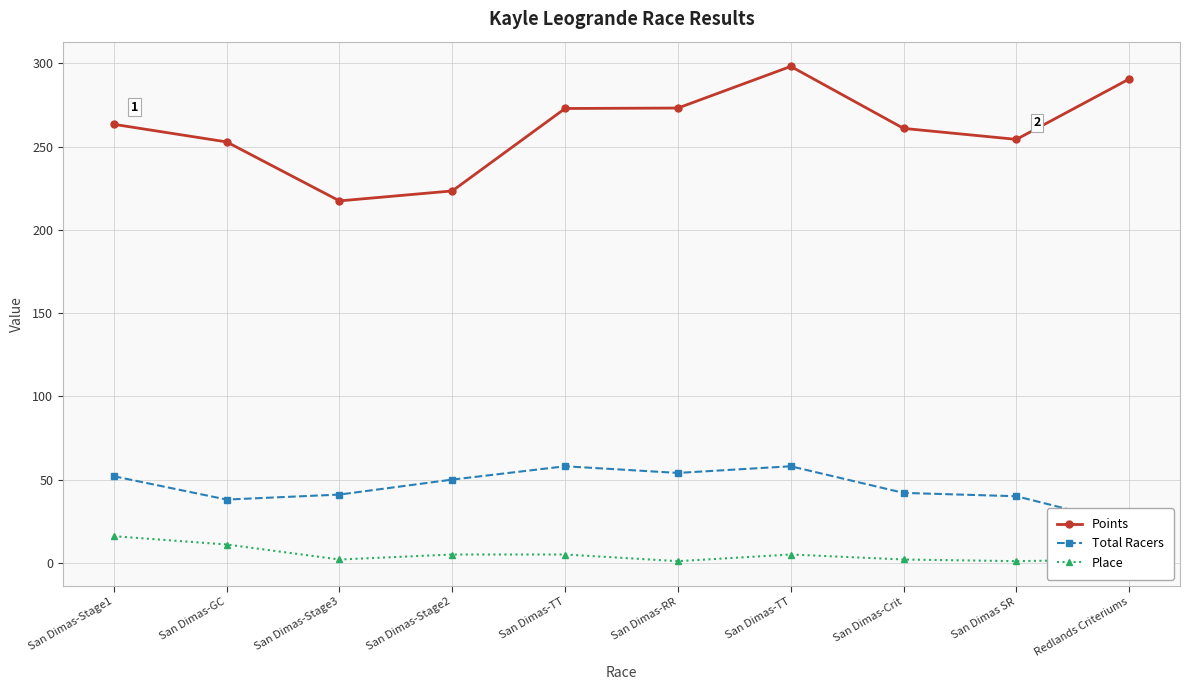

Reading left to right, what are all the values shown in this chart?

Points: San Dimas-Stage1=263.4	San Dimas-GC=252.8	San Dimas-Stage3=217.4	San Dimas-Stage2=223.4	San Dimas-TT=272.9	San Dimas-RR=273.2	San Dimas-TT=298.2	San Dimas-Crit=260.9	San Dimas SR=254.3	Redlands Criteriums=290.6
Total Racers: San Dimas-Stage1=52.0	San Dimas-GC=38.0	San Dimas-Stage3=41.0	San Dimas-Stage2=50.0	San Dimas-TT=58.0	San Dimas-RR=54.0	San Dimas-TT=58.0	San Dimas-Crit=42.0	San Dimas SR=40.0	Redlands Criteriums=23.0
Place: San Dimas-Stage1=16.0	San Dimas-GC=11.0	San Dimas-Stage3=2.0	San Dimas-Stage2=5.0	San Dimas-TT=5.0	San Dimas-RR=1.0	San Dimas-TT=5.0	San Dimas-Crit=2.0	San Dimas SR=1.0	Redlands Criteriums=2.0